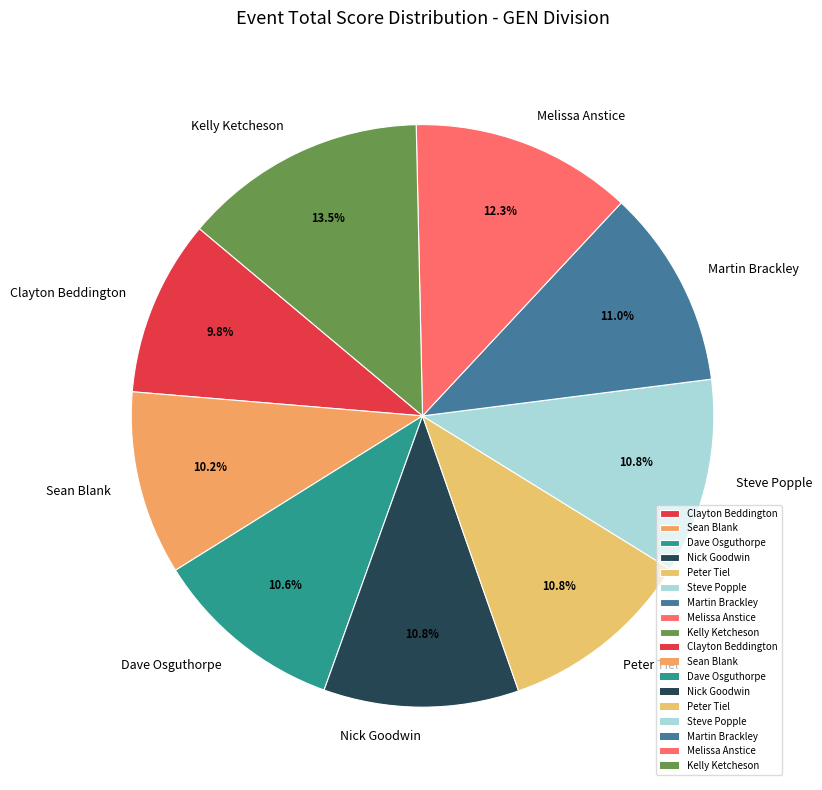

What percentage is NOT represented by Kelly Ketcheson?

86.5%